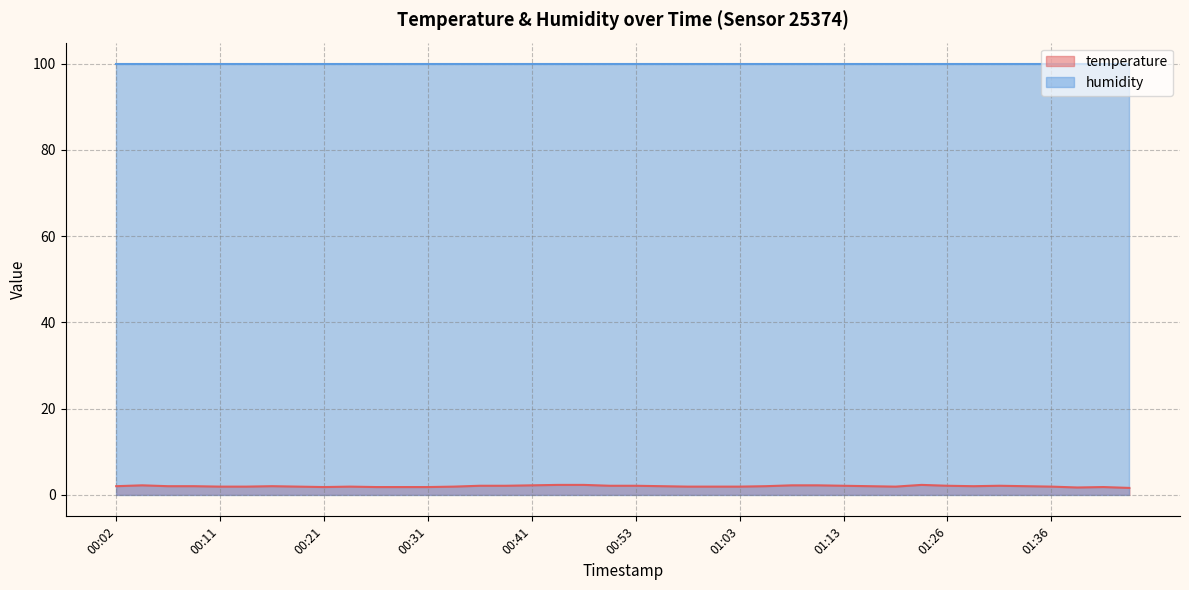

Does the chart have visible grid lines?

Yes